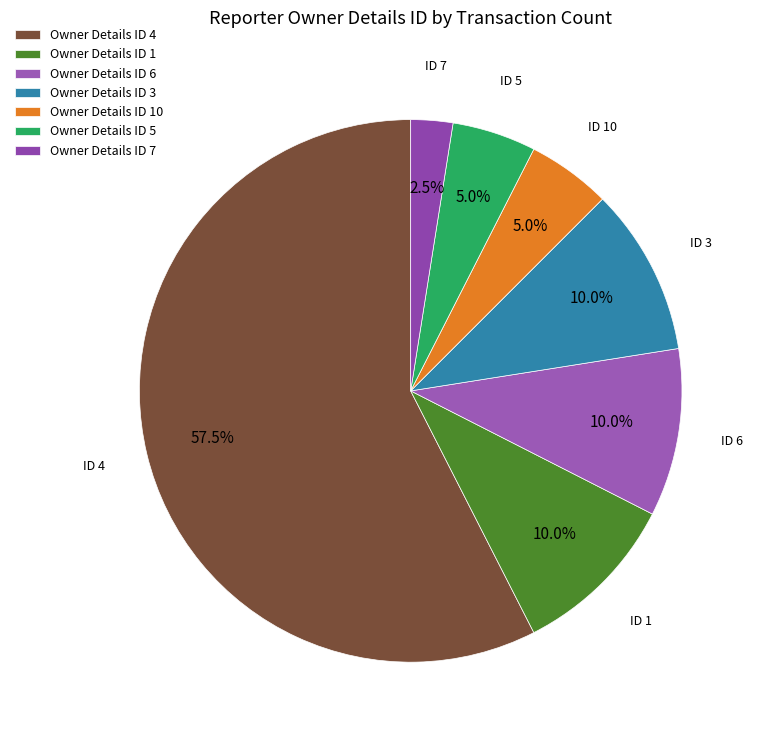

To the nearest percent, what is the average slice percentage?

14%